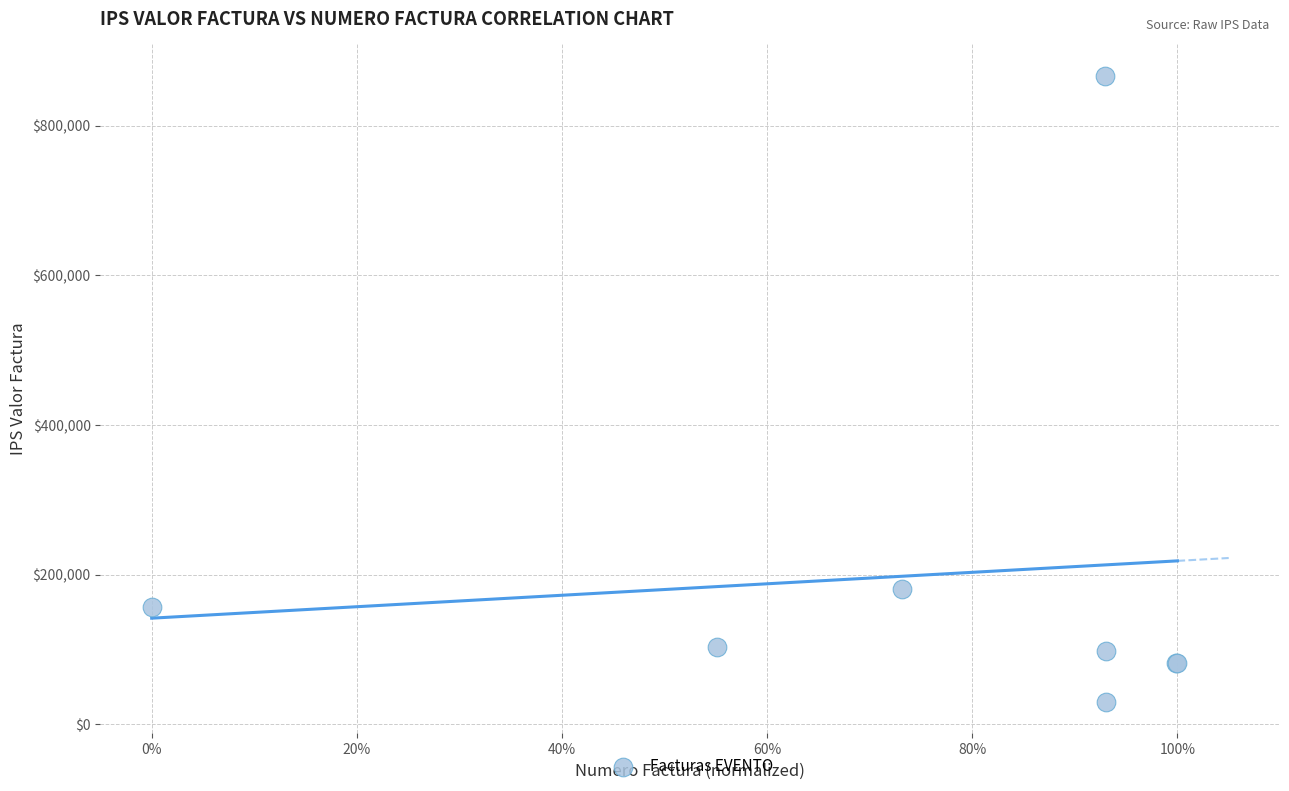

What Y value in the scatter plot is closest to 448351?

181000